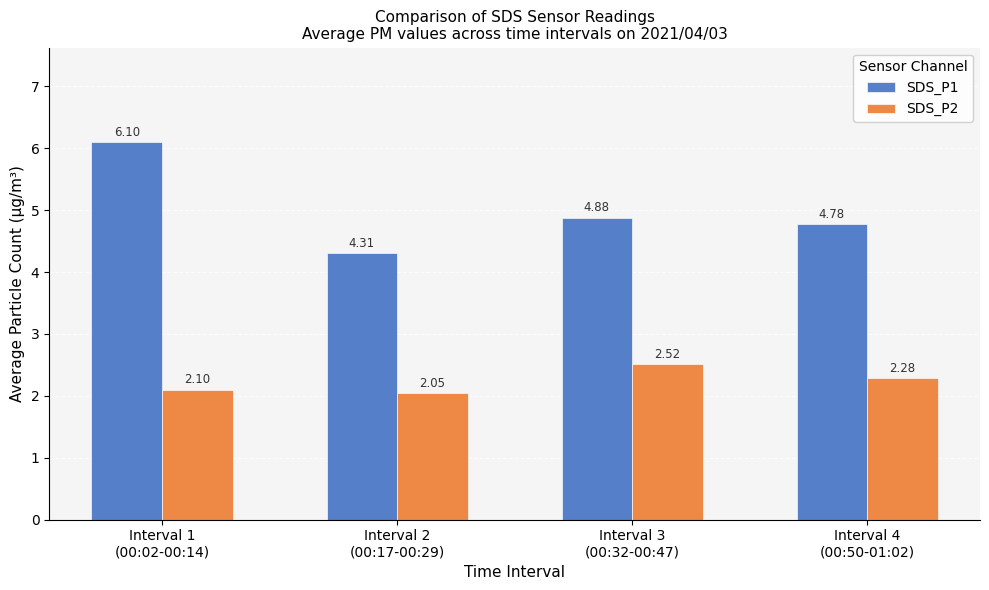

True or false: SDS_P1 has a value of 3.3 at Interval 1
(00:02-00:14).

False